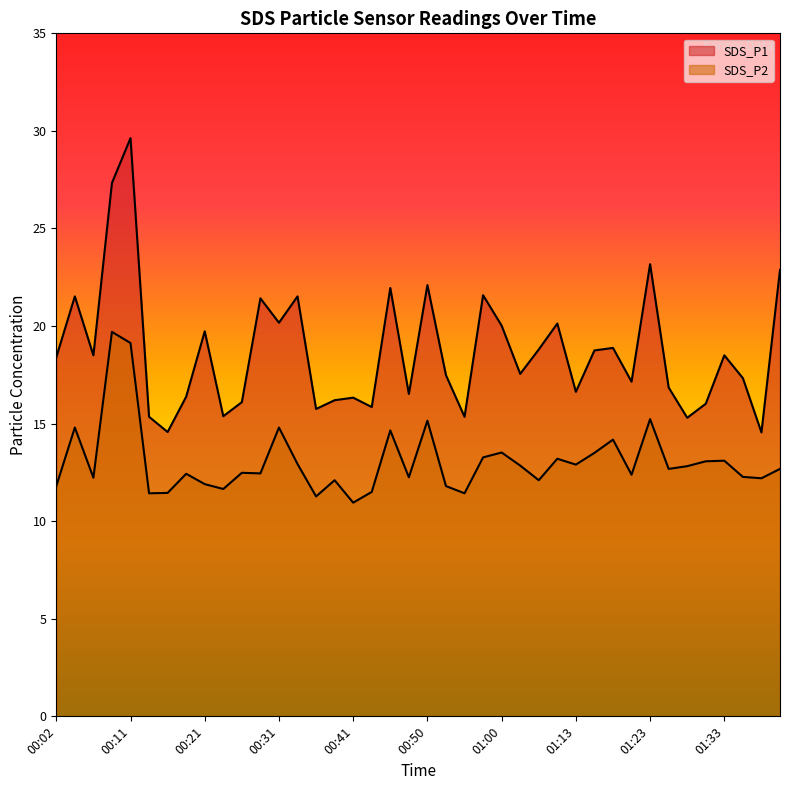

Rank the categories by SDS_P2 value from highest to lowest.

00:09, 00:11, 01:23, 00:50, 00:04, 00:31, 00:46, 01:18, 01:00, 01:15, 00:58, 01:11, 01:33, 01:30, 00:33, 01:13, 01:03, 01:28, 01:25, 01:40, 00:26, 00:28, 00:19, 01:20, 01:35, 00:48, 00:06, 01:38, 00:38, 01:08, 00:21, 00:02, 00:53, 00:24, 00:43, 00:16, 00:14, 00:55, 00:36, 00:41